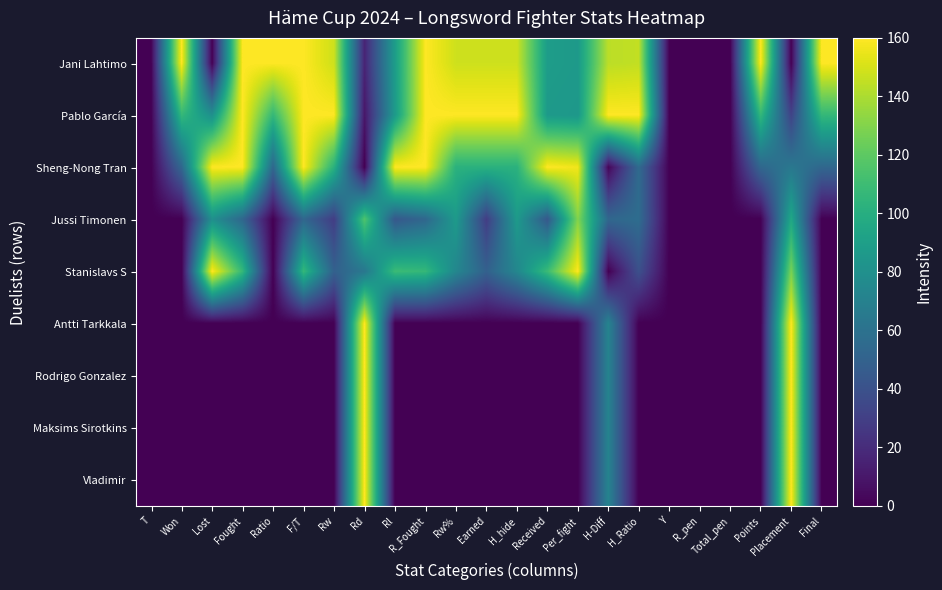

Reading left to right, list all the values displayed in this chart.

Jani Lahtimo: T=0.0	Won=160.0	Lost=0.0	Fought=160.0	Ratio=160.0	F/T=160.0	Rw=148.1	Rd=16.2	Rl=88.5	R_Fought=160.0	Rw%=148.1	Earned=148.1	H_hide=148.1	Received=88.5	Per_fight=86.7	H-Diff=143.6	H_Ratio=145.2	Y=0.0	R_pen=0.0	Total_pen=0.0	Points=160.0	Placement=0.0	Final=160.0
Pablo García: T=0.0	Won=106.7	Lost=80.0	Fought=160.0	Ratio=106.7	F/T=160.0	Rw=160.0	Rd=9.7	Rl=86.8	R_Fought=160.0	Rw%=160.0	Earned=160.0	H_hide=160.0	Received=86.8	Per_fight=85.0	H-Diff=160.0	H_Ratio=160.0	Y=0.0	R_pen=0.0	Total_pen=0.0	Points=106.7	Placement=32.0	Final=106.7
Sheng-Nong Tran: T=0.0	Won=53.3	Lost=160.0	Fought=160.0	Ratio=53.3	F/T=160.0	Rw=102.1	Rd=0.0	Rl=160.0	R_Fought=160.0	Rw%=102.1	Earned=102.1	H_hide=102.1	Received=160.0	Per_fight=156.7	H-Diff=2.1	H_Ratio=55.5	Y=0.0	R_pen=0.0	Total_pen=0.0	Points=53.3	Placement=64.0	Final=53.3
Jussi Timonen: T=0.0	Won=0.0	Lost=80.0	Fought=53.3	Ratio=0.0	F/T=53.3	Rw=28.9	Rd=115.7	Rl=44.3	R_Fought=53.3	Rw%=86.8	Earned=28.9	H_hide=86.8	Received=44.3	Per_fight=130.0	H-Diff=53.3	H_Ratio=56.9	Y=0.0	R_pen=0.0	Total_pen=0.0	Points=0.0	Placement=96.0	Final=0.0
Stanislavs S: T=0.0	Won=0.0	Lost=160.0	Fought=106.7	Ratio=0.0	F/T=106.7	Rw=49.4	Rd=63.8	Rl=108.9	R_Fought=106.7	Rw%=74.0	Earned=49.4	H_hide=74.0	Received=108.9	Per_fight=160.0	H-Diff=0.0	H_Ratio=39.4	Y=0.0	R_pen=0.0	Total_pen=0.0	Points=0.0	Placement=128.0	Final=0.0
Antti Tarkkala: T=0.0	Won=0.0	Lost=0.0	Fought=0.0	Ratio=0.0	F/T=0.0	Rw=0.0	Rd=160.0	Rl=0.0	R_Fought=0.0	Rw%=0.0	Earned=0.0	H_hide=0.0	Received=0.0	Per_fight=0.0	H-Diff=71.8	H_Ratio=0.0	Y=0.0	R_pen=0.0	Total_pen=0.0	Points=0.0	Placement=160.0	Final=0.0
Rodrigo Gonzalez: T=0.0	Won=0.0	Lost=0.0	Fought=0.0	Ratio=0.0	F/T=0.0	Rw=0.0	Rd=160.0	Rl=0.0	R_Fought=0.0	Rw%=0.0	Earned=0.0	H_hide=0.0	Received=0.0	Per_fight=0.0	H-Diff=71.8	H_Ratio=0.0	Y=0.0	R_pen=0.0	Total_pen=0.0	Points=0.0	Placement=160.0	Final=0.0
Maksims Sirotkins: T=0.0	Won=0.0	Lost=0.0	Fought=0.0	Ratio=0.0	F/T=0.0	Rw=0.0	Rd=160.0	Rl=0.0	R_Fought=0.0	Rw%=0.0	Earned=0.0	H_hide=0.0	Received=0.0	Per_fight=0.0	H-Diff=71.8	H_Ratio=0.0	Y=0.0	R_pen=0.0	Total_pen=0.0	Points=0.0	Placement=160.0	Final=0.0
Vladimir: T=0.0	Won=0.0	Lost=0.0	Fought=0.0	Ratio=0.0	F/T=0.0	Rw=0.0	Rd=160.0	Rl=0.0	R_Fought=0.0	Rw%=0.0	Earned=0.0	H_hide=0.0	Received=0.0	Per_fight=0.0	H-Diff=71.8	H_Ratio=0.0	Y=0.0	R_pen=0.0	Total_pen=0.0	Points=0.0	Placement=160.0	Final=0.0